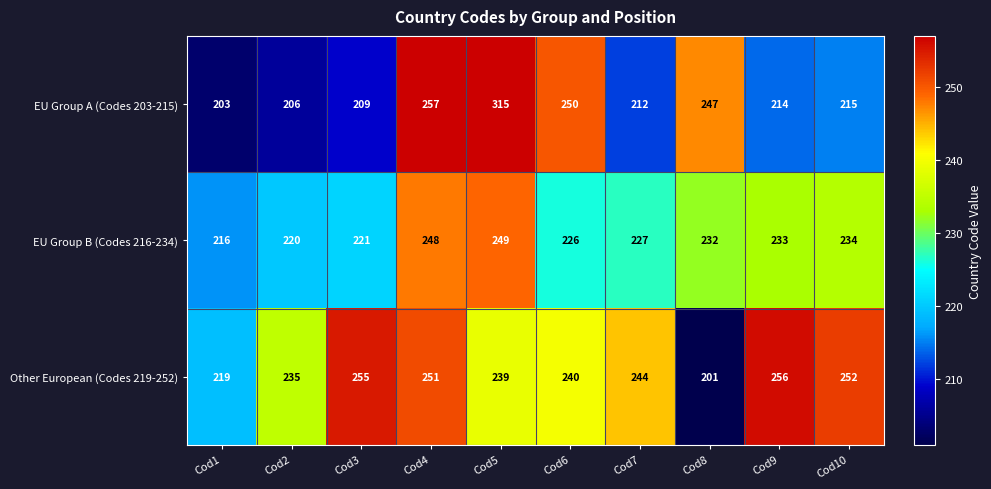

What is the greatest value displayed?

315